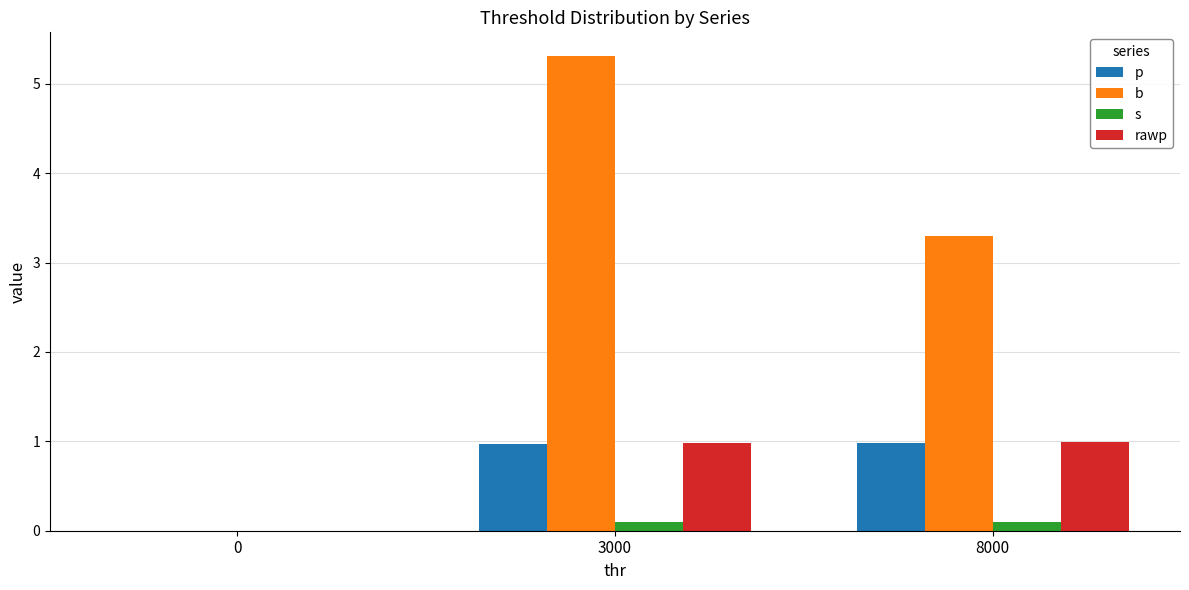

What is the approximate value of p at 3000?

1.0